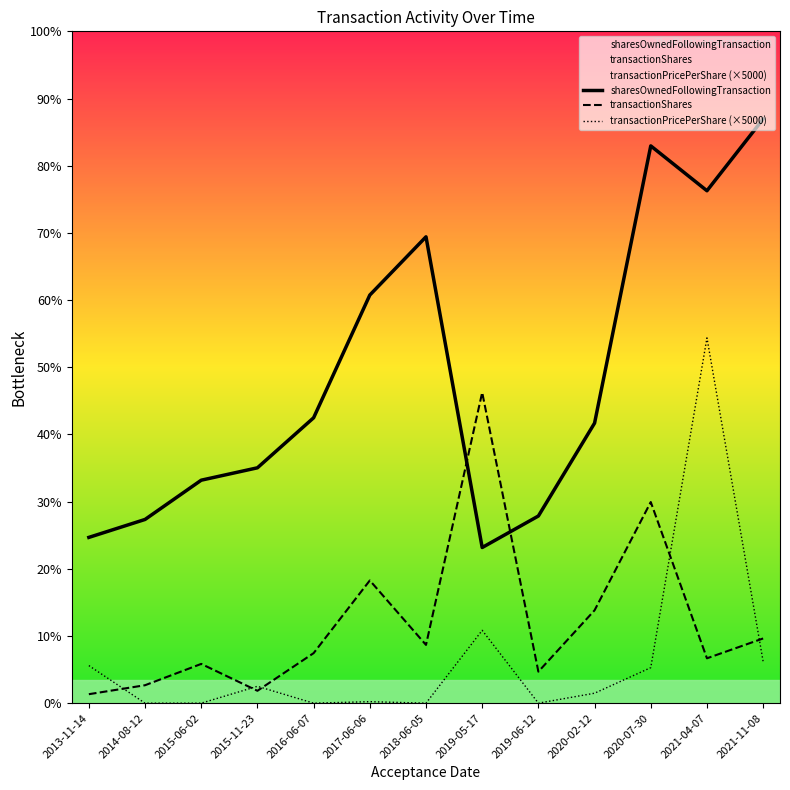

Count the number of categories in the chart.

13